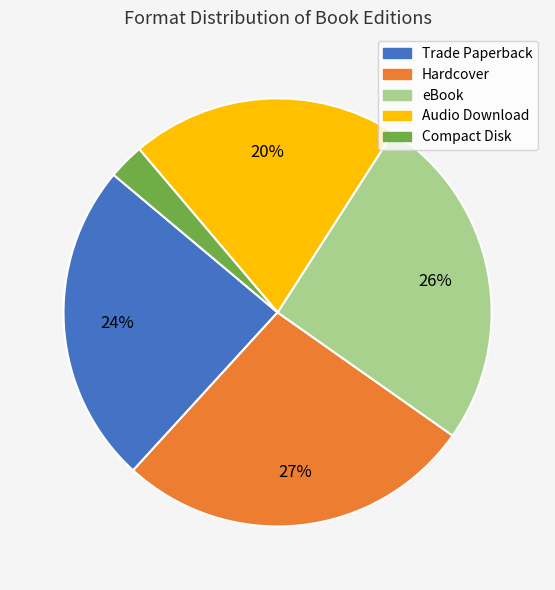

True or false: Compact Disk accounts for 3% of the total.

True